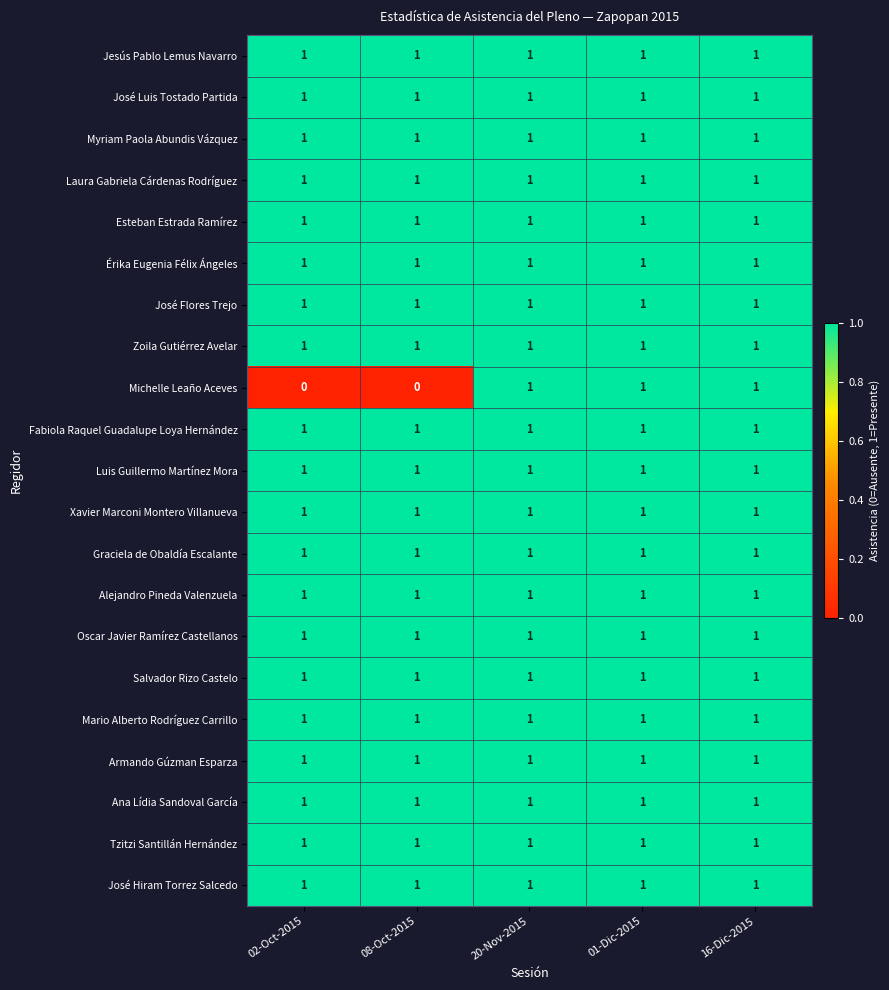

Between 08-Oct-2015 and 20-Nov-2015, which series saw the biggest shift?

Michelle Leaño Aceves